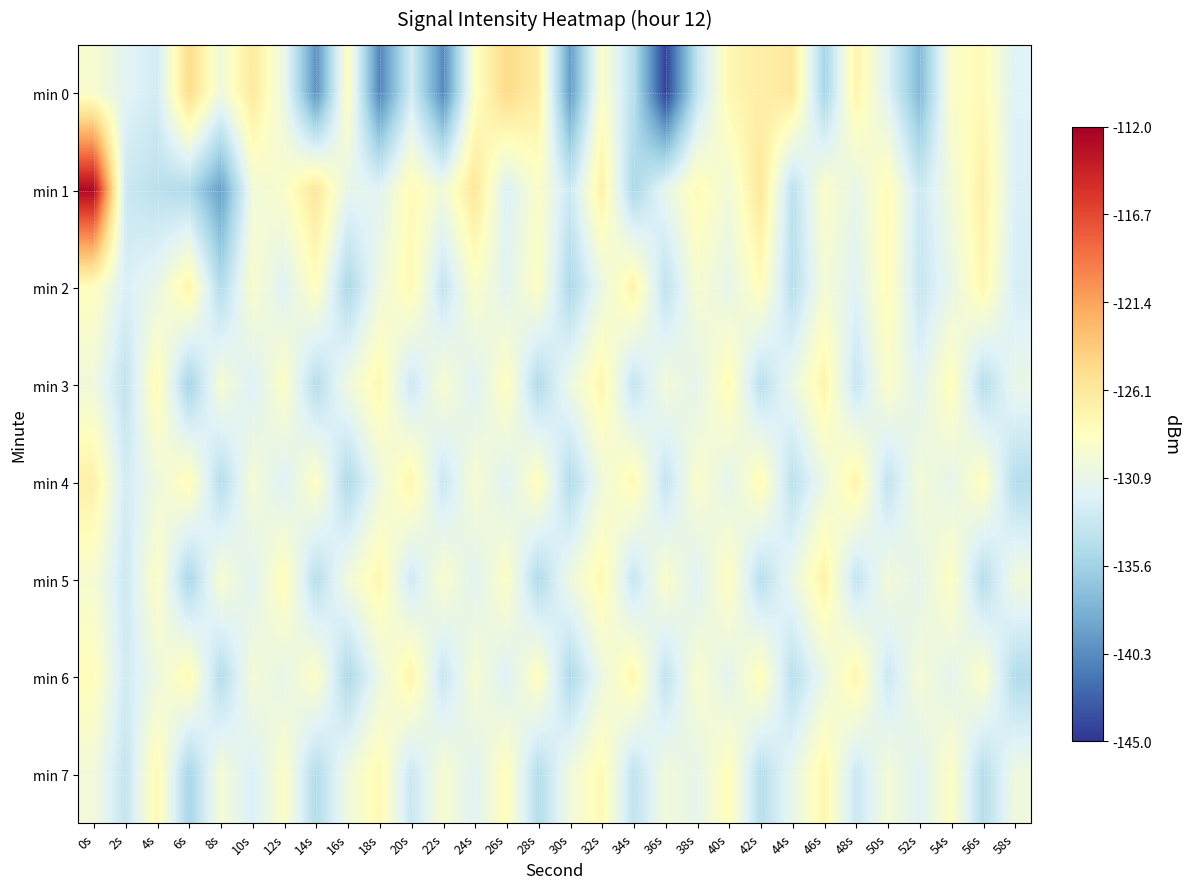

How many series are shown in this chart?

8